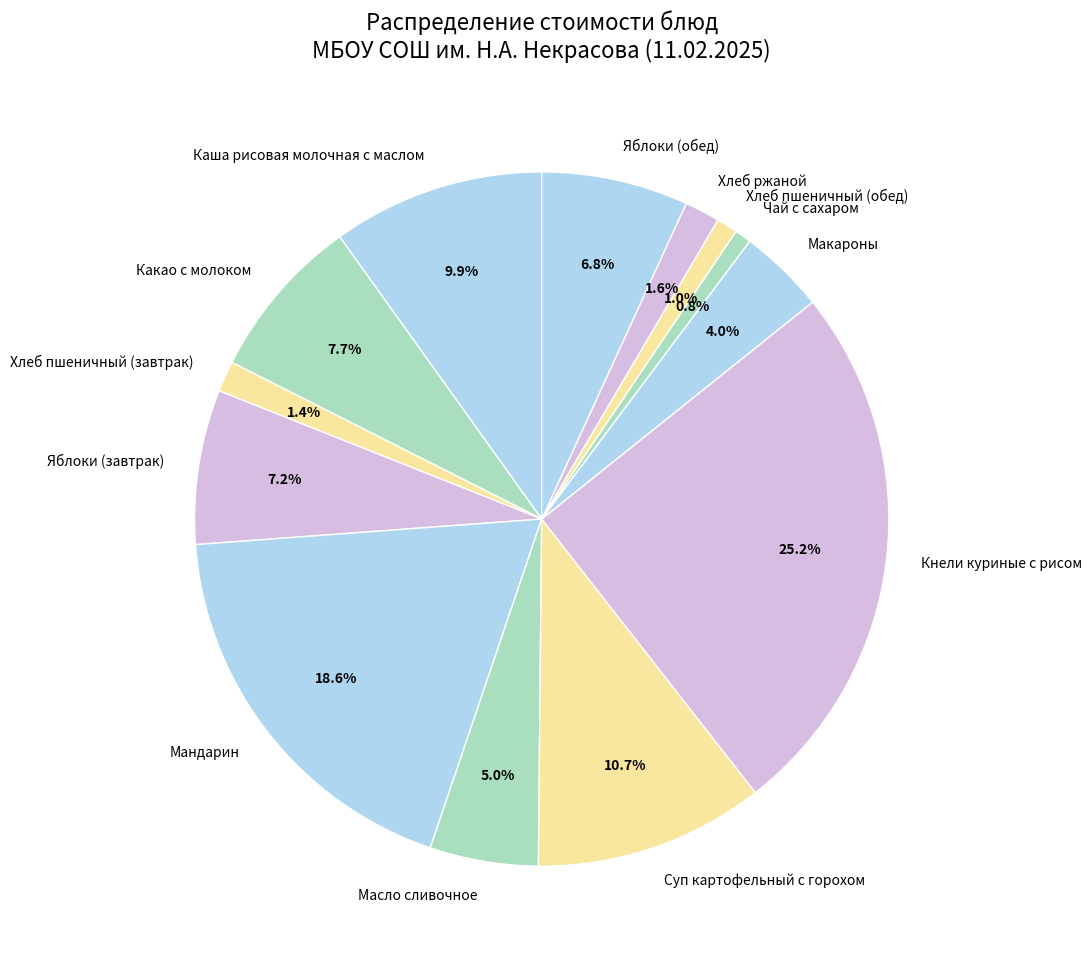

What is the largest slice in the pie chart?

Кнели куриные с рисом